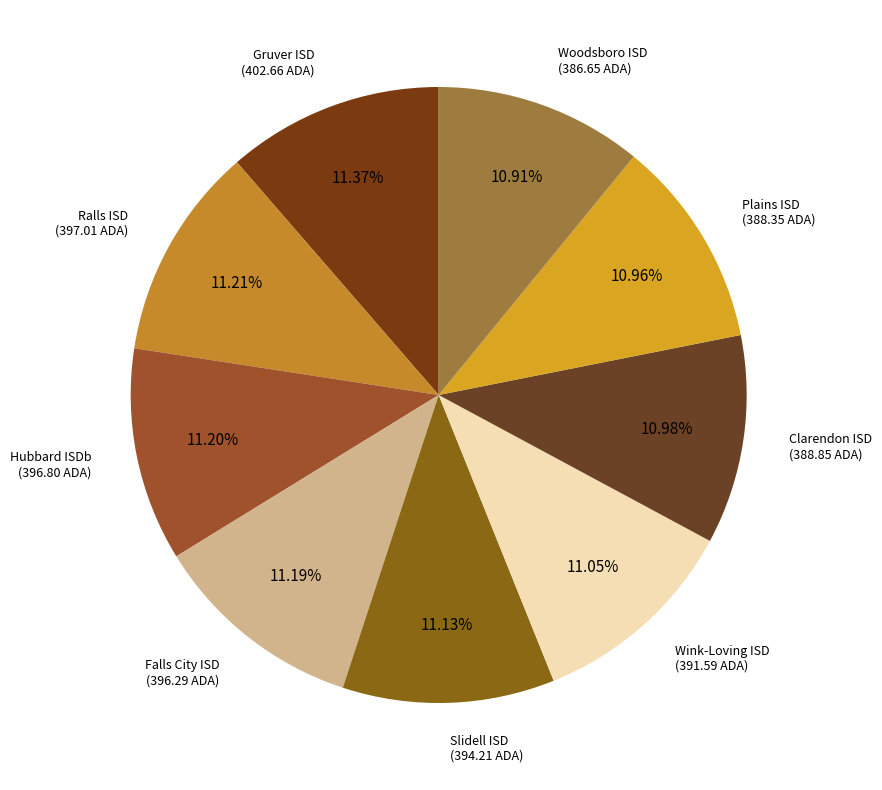

Does any single category account for the majority?

No